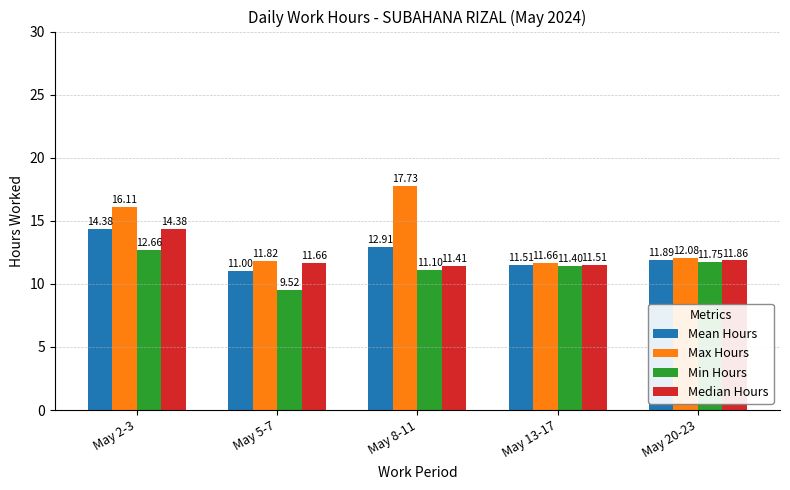

What is the label of the 5th bar from the right?

May 2-3